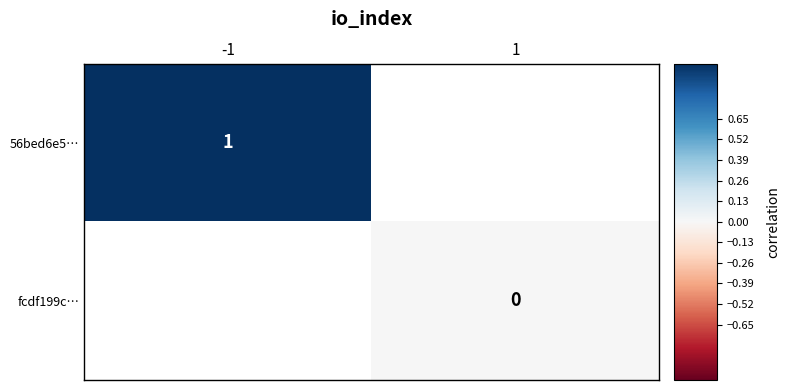

Is it true that 56bed6e5… equals 1 at -1?

True